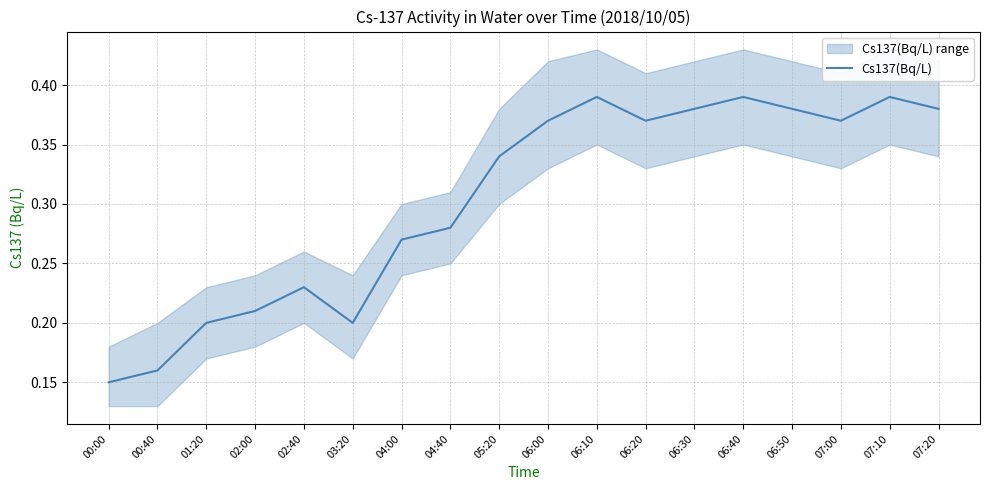

Is it true that the value at 06:50 is 0.3?

False